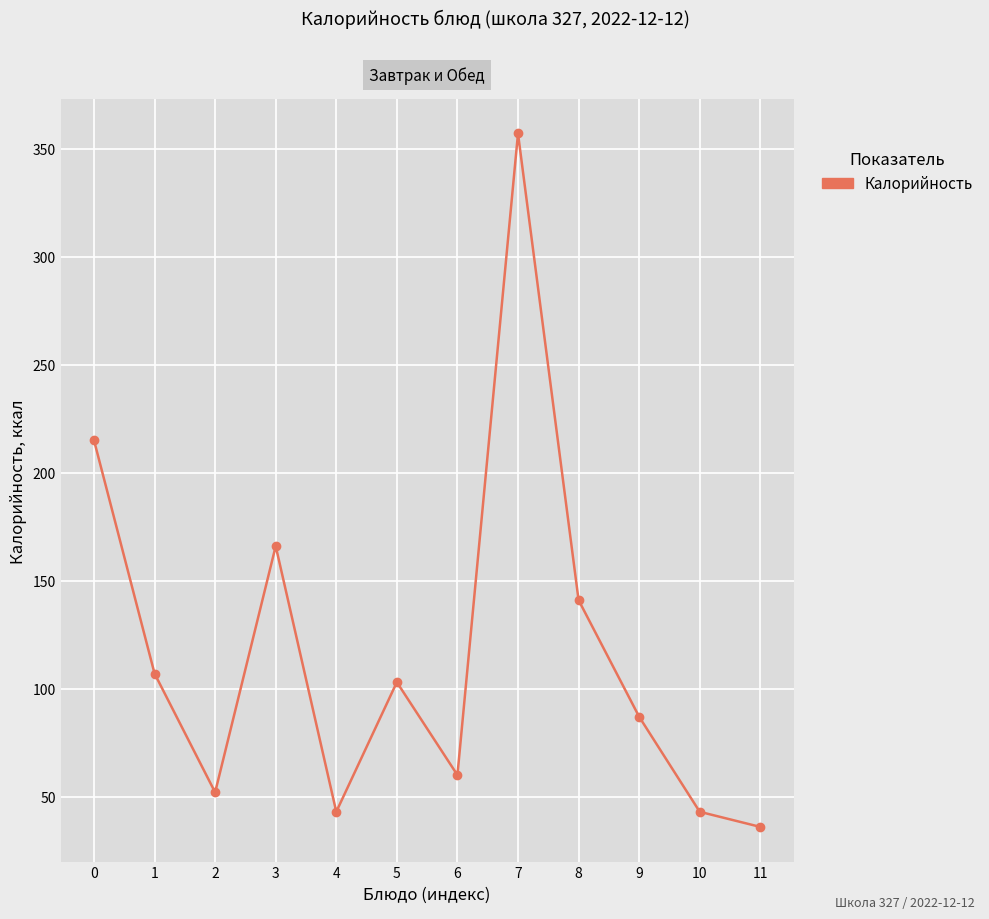

Reading left to right, what are all the values shown in this chart?

215	107	52	166	43	103	60	357	141	87	43	36